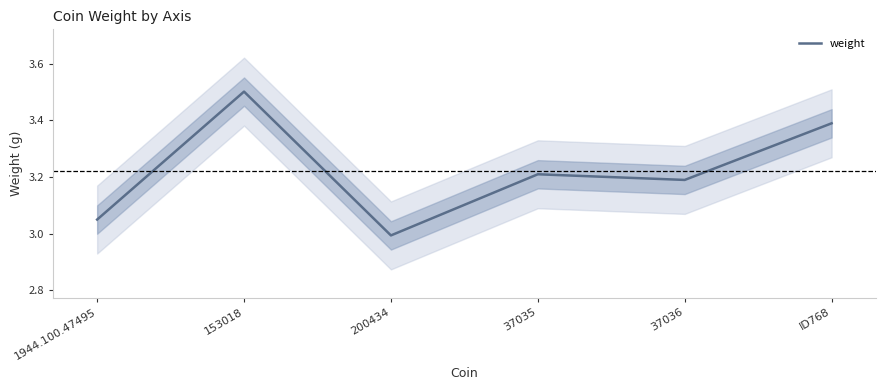

What is the maximum value shown in the chart?

3.5